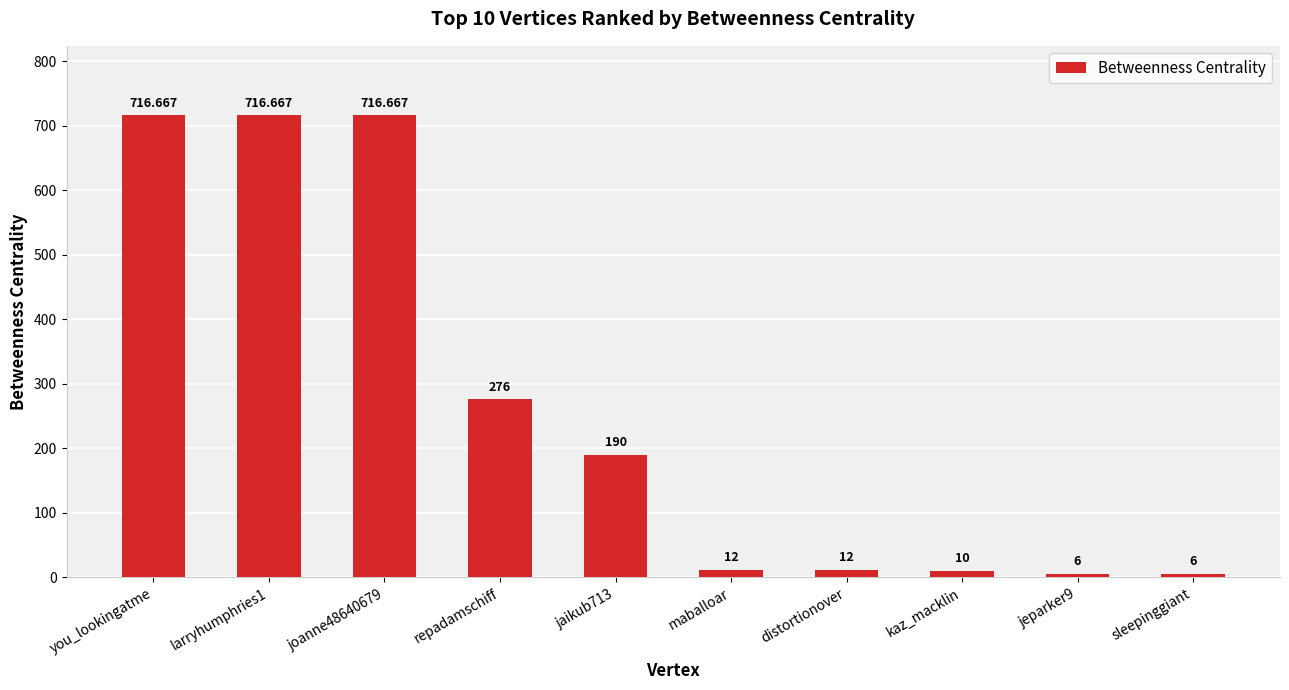

Reading left to right, transcribe all the data shown in this chart.

716.7	716.7	716.7	276.0	190.0	12.0	12.0	10.0	6.0	6.0